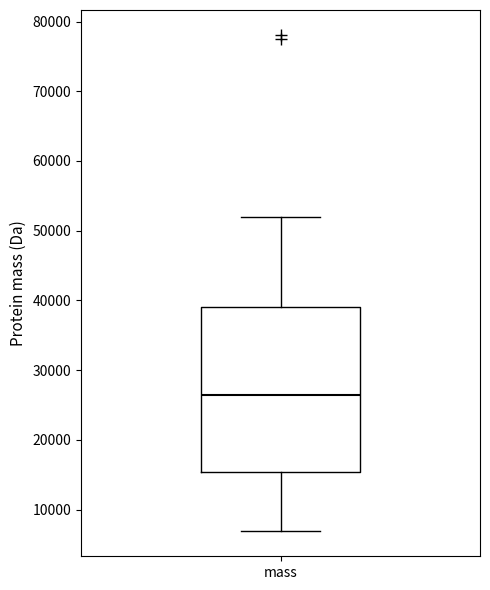

Transcribe this box plot: give where the median line is, the range the box spans, and where the two whiskers end, as read against the y-axis. The values are not printed on the chart, so give them approximately, as read against the axis.

median 26000, box 15000 to 39000, whiskers 7000 to 52000